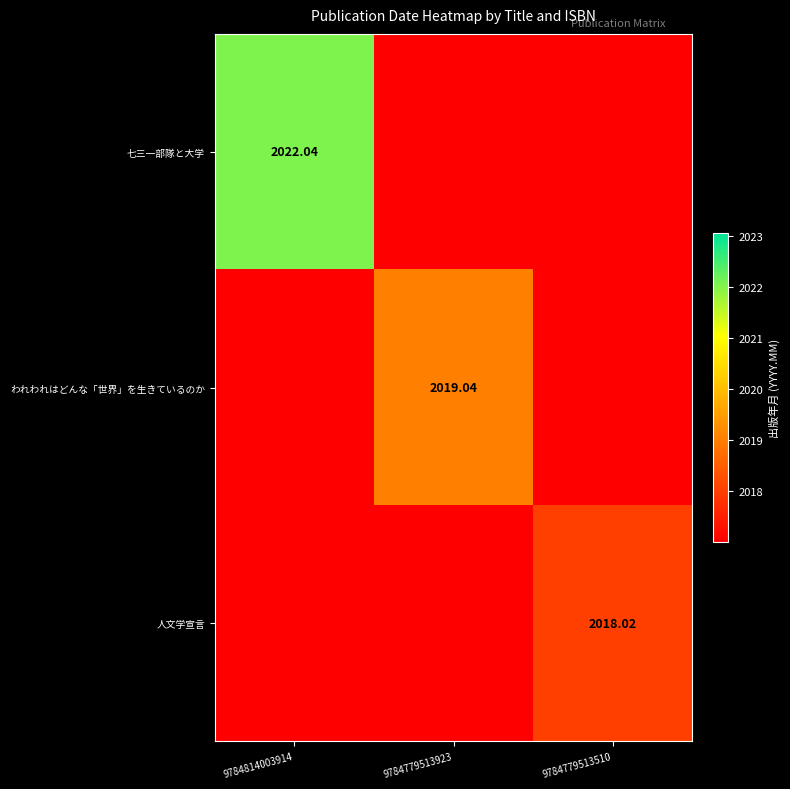

How many data points does each series have?

3